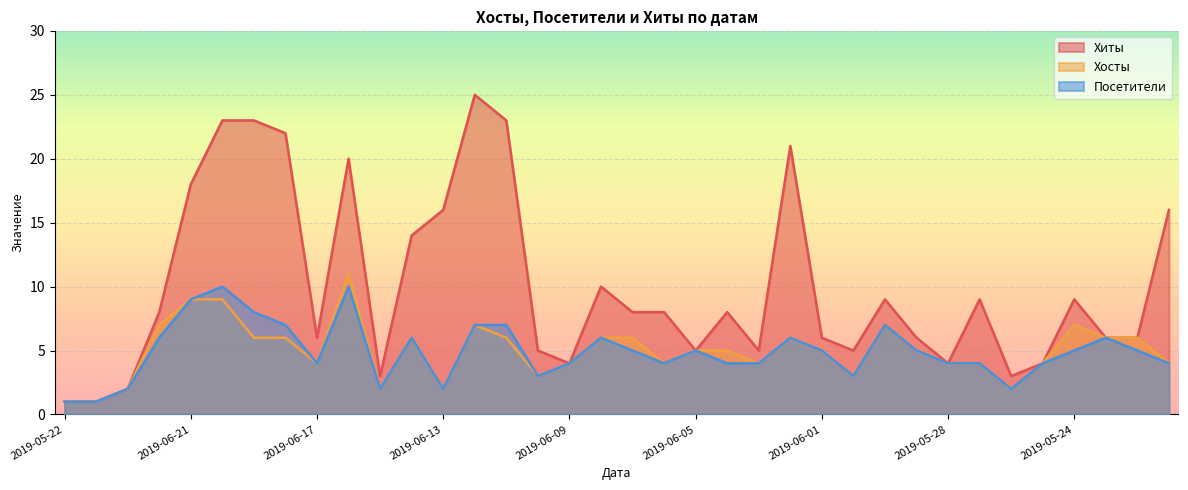

Where does the Посетители series first go above 5?

2019-06-22